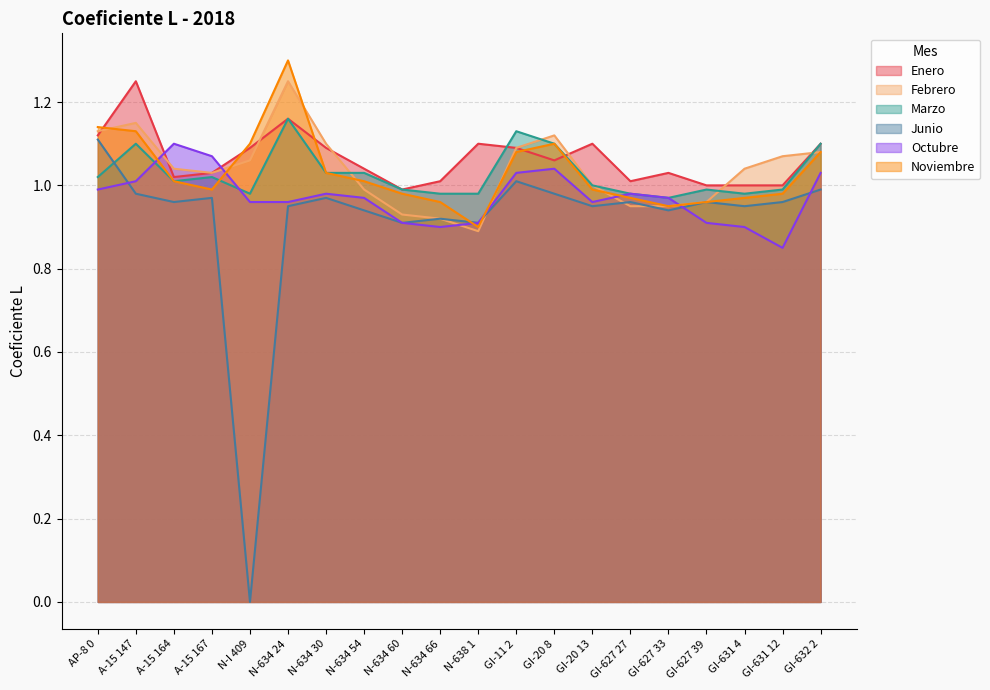

What are all the series names shown in the legend?

Enero, Febrero, Marzo, Junio, Octubre, Noviembre